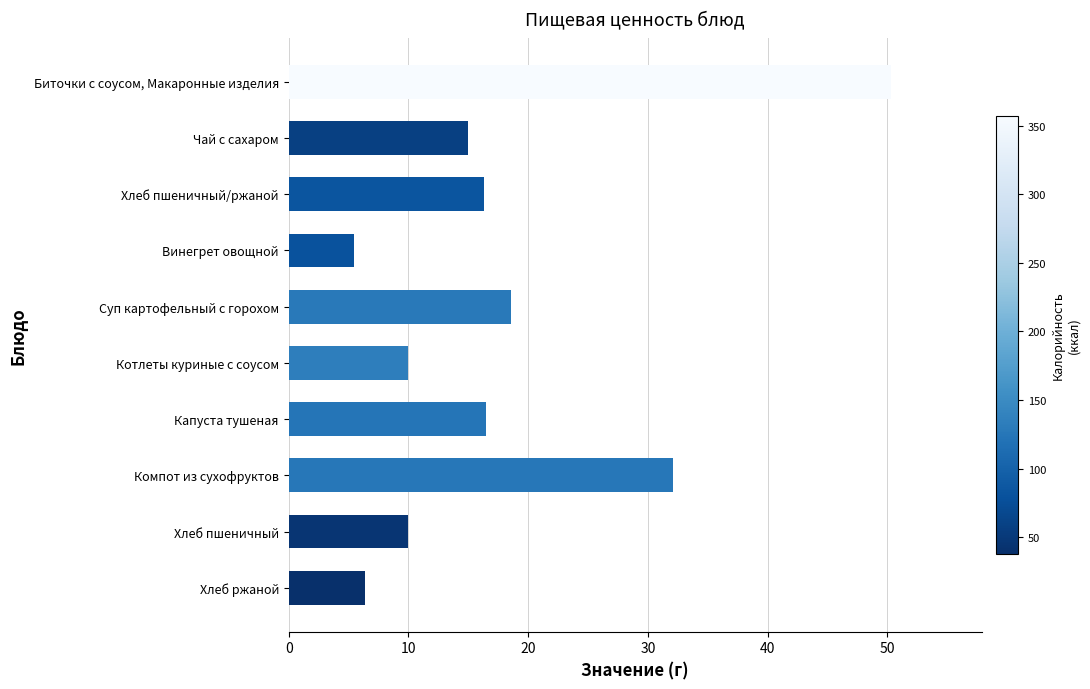

Is it true that the value at Чай с сахаром is 15.0?

True